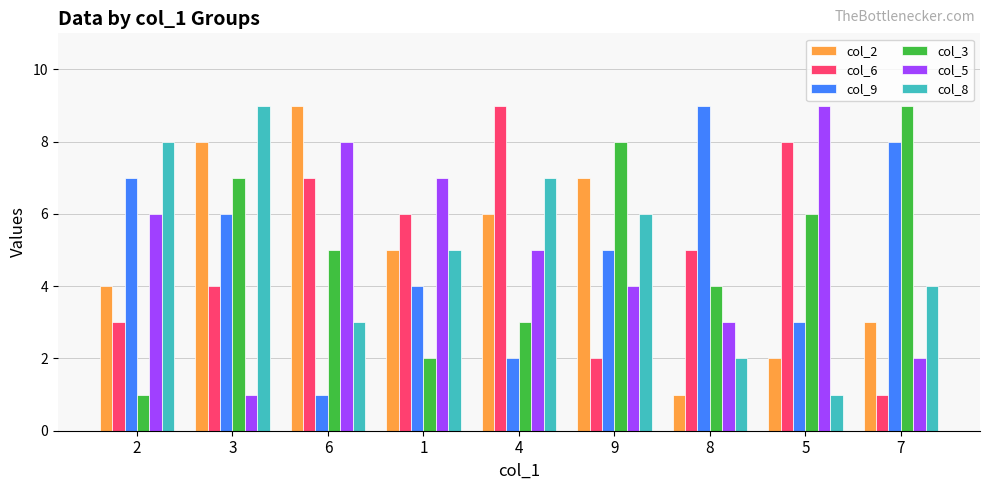

What is the sum of the col_3 values at 7 and 9?

17